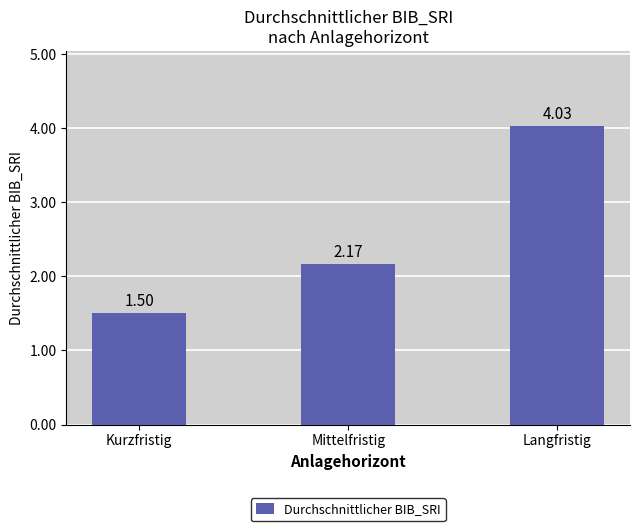

List the labels in order of value, smallest first.

Kurzfristig, Mittelfristig, Langfristig